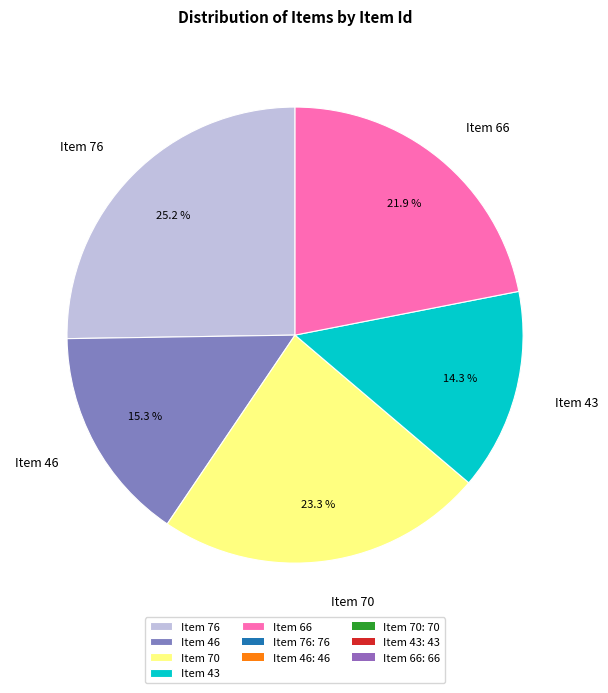

What is the ratio of the value at Item 43 to the value at Item 66?

0.7